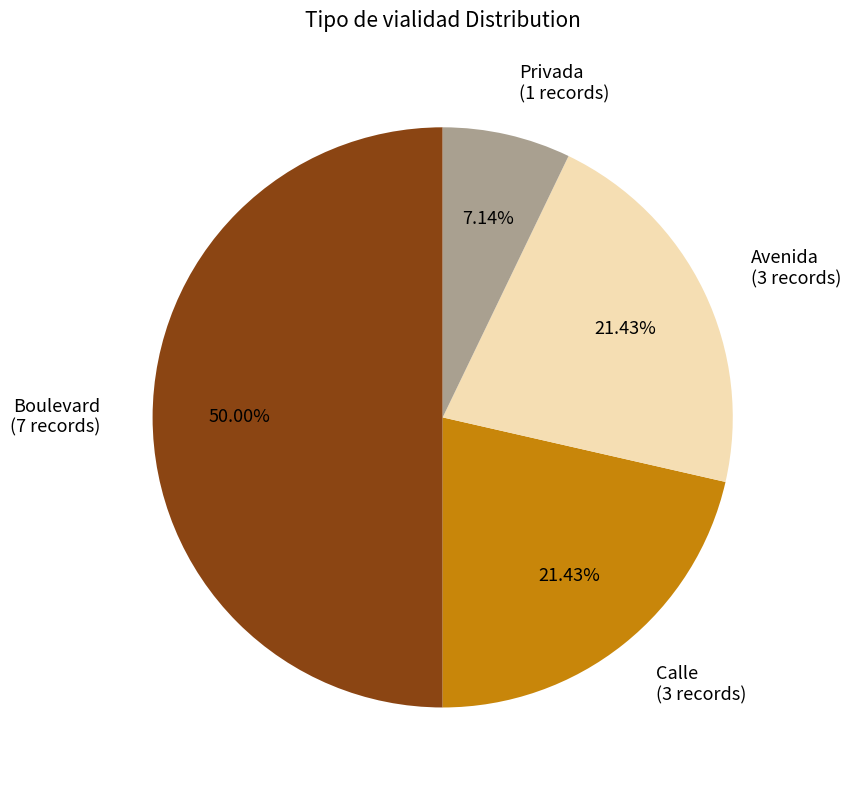

Do Privada (1 records) and Avenida (3 records) together represent more than half of the pie?

No